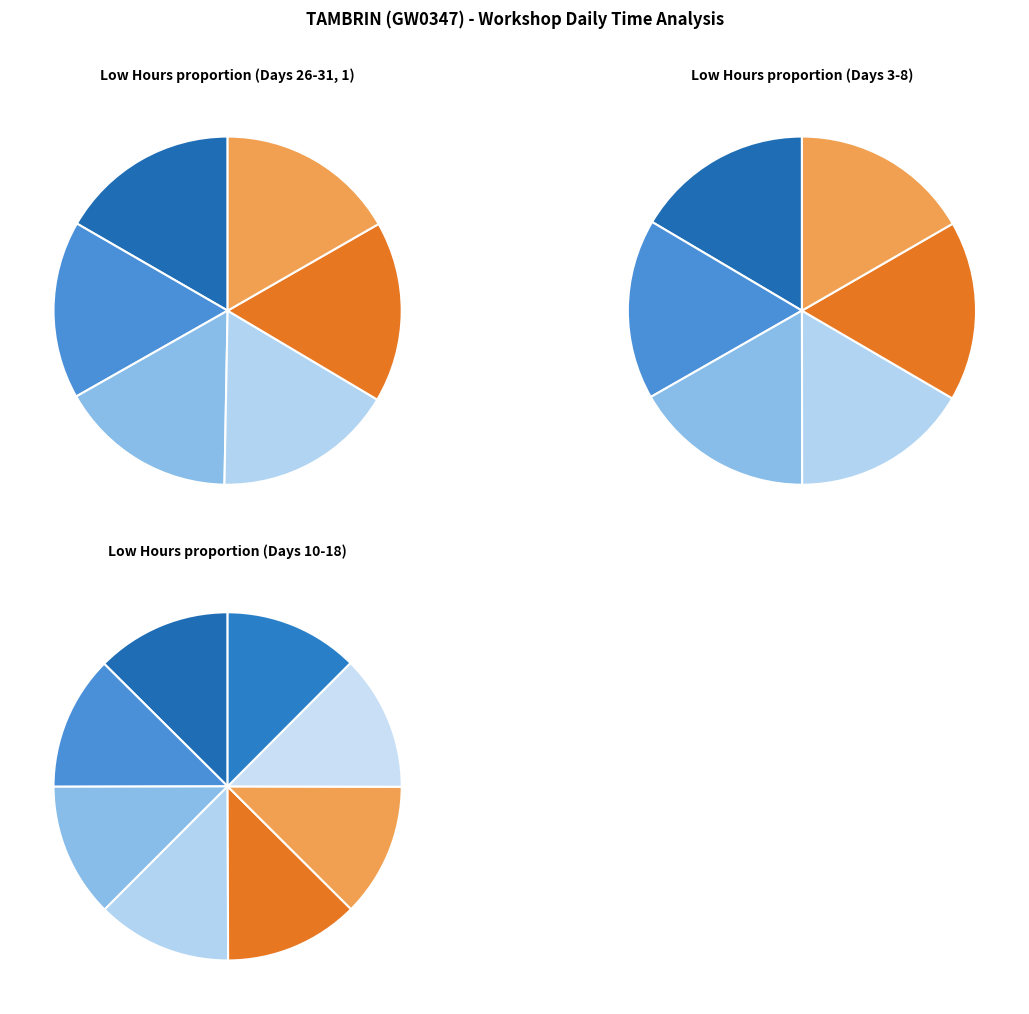

Is Wed 5 the majority of the pie?

No